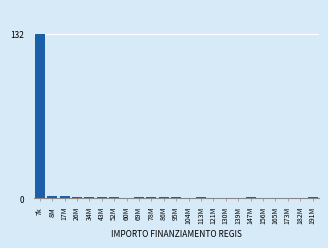

Reading left to right, list all the values displayed in this chart.

7k=132	8M=2	17M=2	26M=1	34M=1	43M=1	52M=1	60M=0	69M=1	78M=1	86M=1	95M=1	104M=0	113M=1	121M=0	130M=0	139M=0	147M=1	156M=0	165M=0	173M=0	182M=0	191M=1